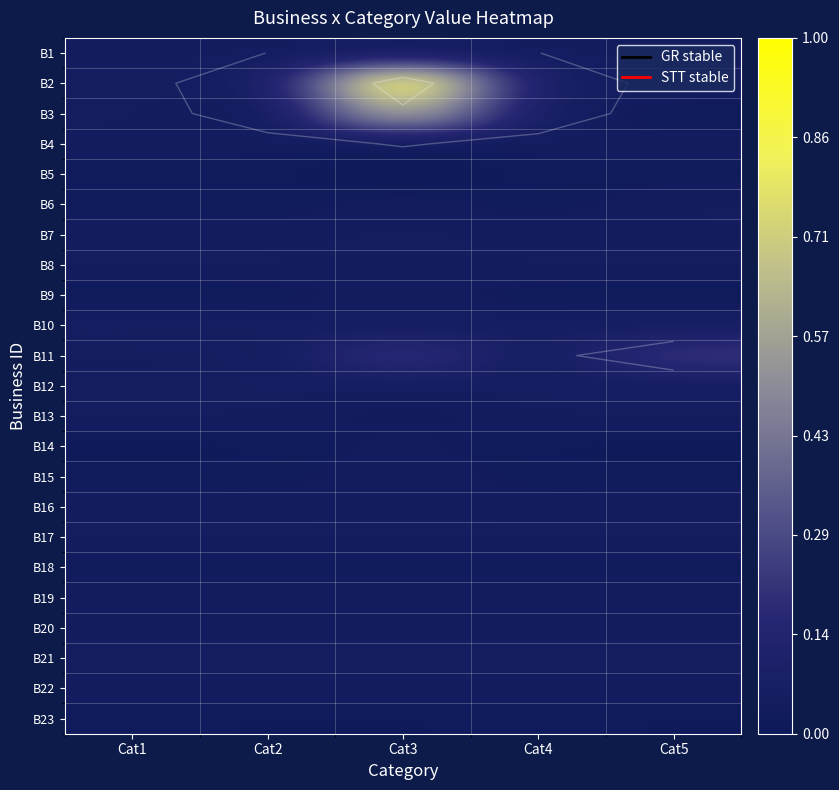

What is the average value of the B3 series?

0.2